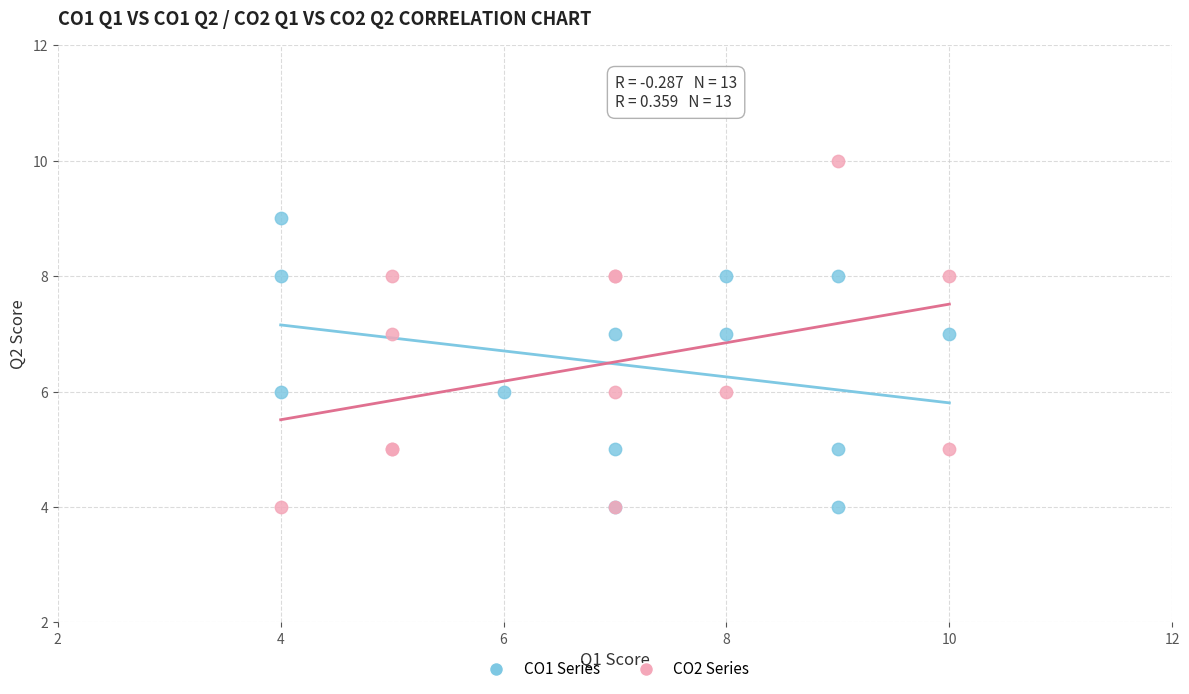

Which series has the widest spread of Y values?

CO2 Series